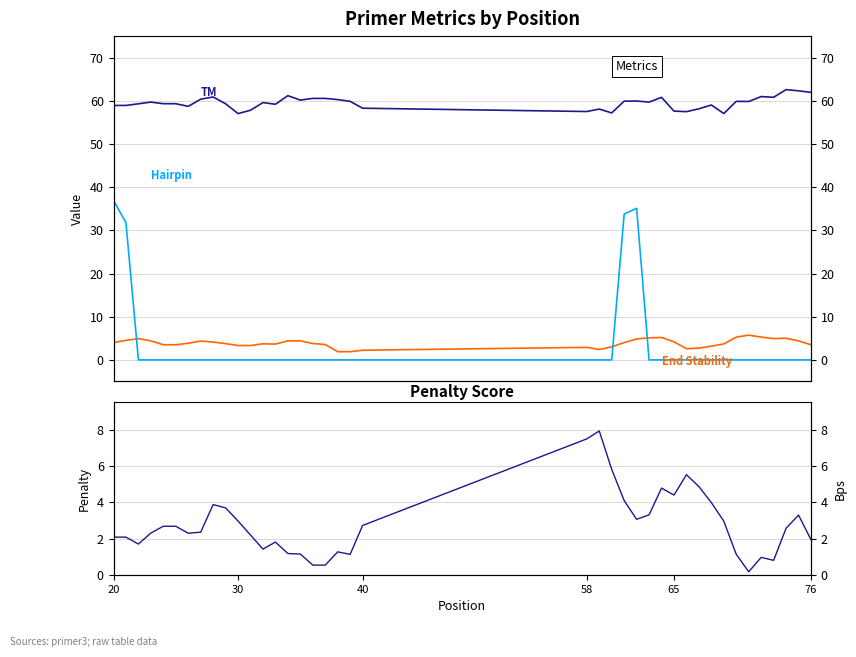

Is the value of PRIMER_LEFT_0_END_STABILITY at 31 greater than the value of PRIMER_LEFT_0_HAIRPIN_TH at 27?

Yes